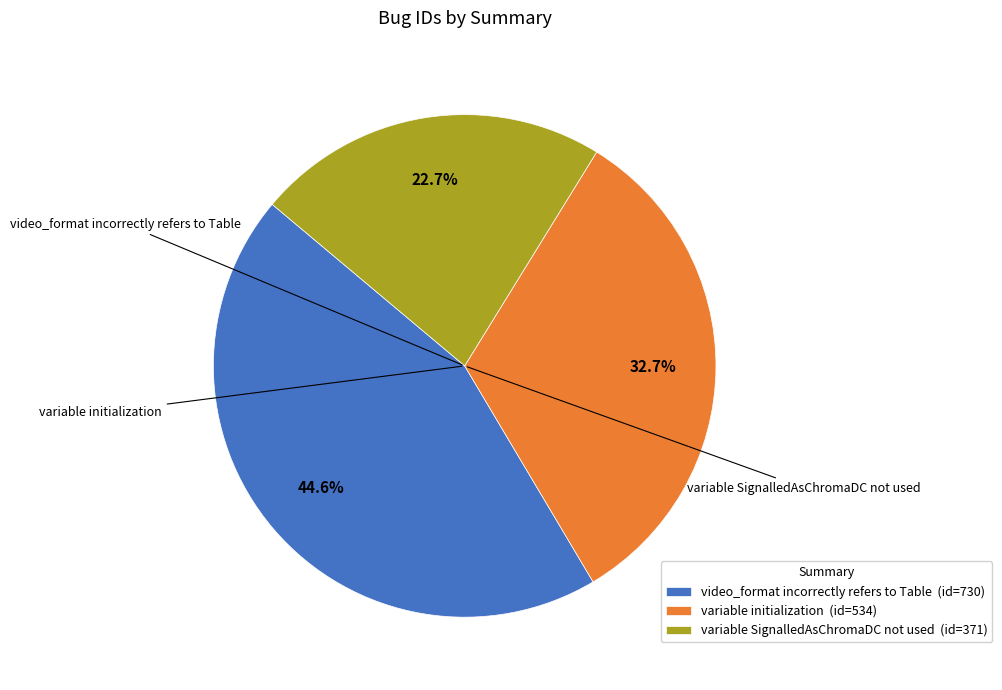

Which has a higher value, video_format incorrectly refers to Table or variable SignalledAsChromaDC not used?

video_format incorrectly refers to Table